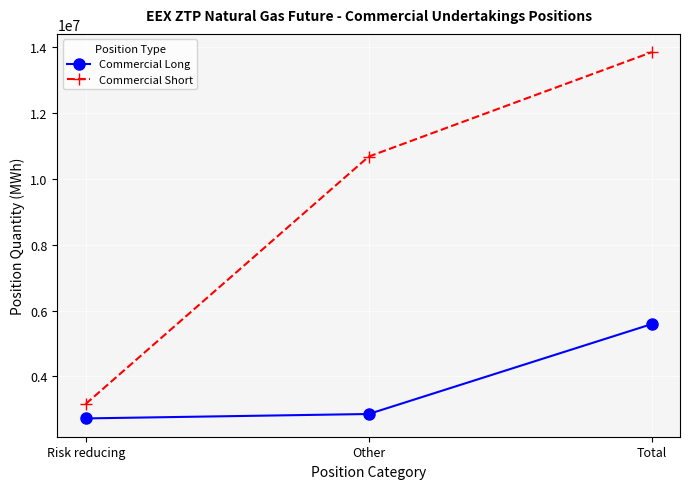

Rank the categories by Commercial Long value from lowest to highest.

Risk reducing, Other, Total